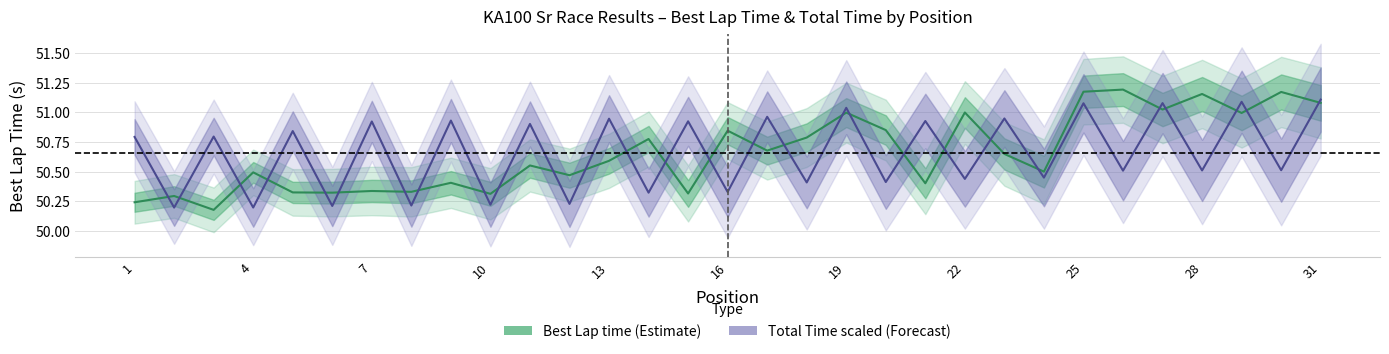

Reading left to right, list all the values displayed in this chart.

Best Lap time: 50.2	50.3	50.2	50.5	50.3	50.3	50.3	50.3	50.4	50.3	50.6	50.5	50.6	50.8	50.3	50.8	50.7	50.8	51.0	50.9	50.4	51.0	50.6	50.5	51.2	51.2	51.0	51.2	51.0	51.2	51.1
Total Time (scaled): 50.8	50.2	50.8	50.2	50.8	50.2	50.9	50.2	50.9	50.2	50.9	50.2	50.9	50.3	50.9	50.3	51.0	50.4	51.0	50.4	50.9	50.4	50.9	50.5	51.1	50.5	51.1	50.5	51.1	50.5	51.1